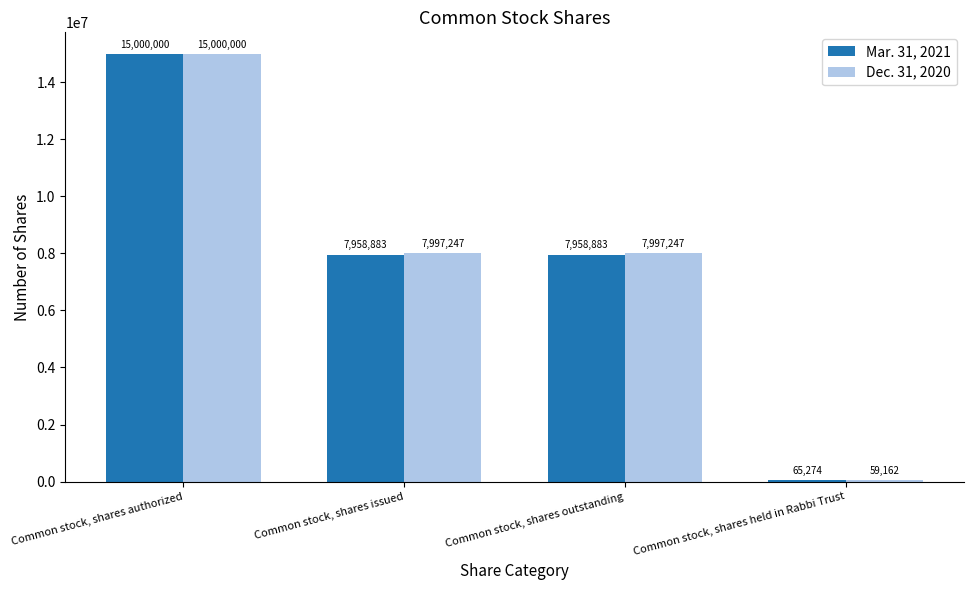

At Common stock, shares held in Rabbi Trust, list the series in order from largest to smallest.

Mar. 31, 2021, Dec. 31, 2020